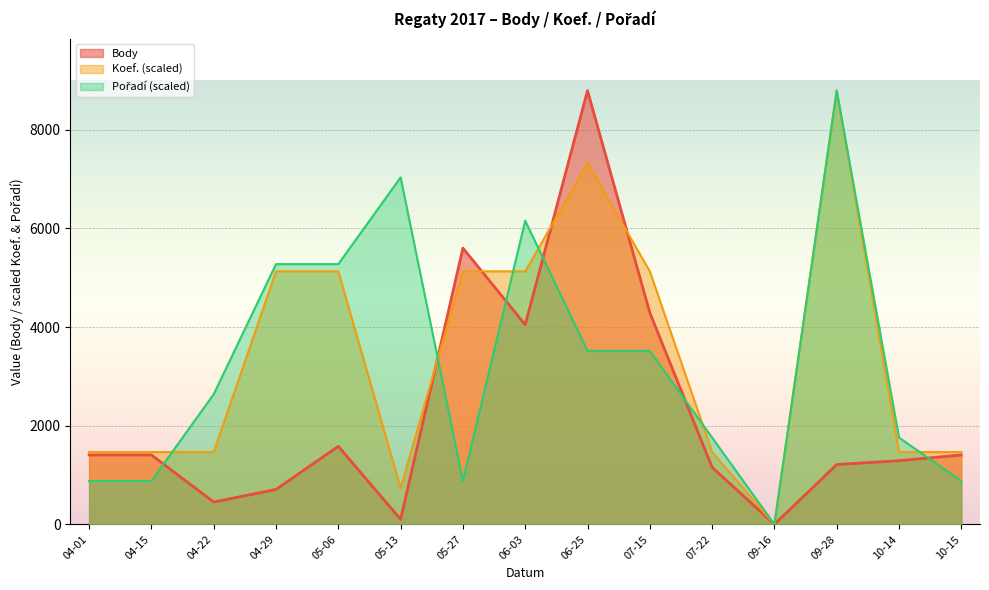

How many times do Body and Pořadí cross each other?

6